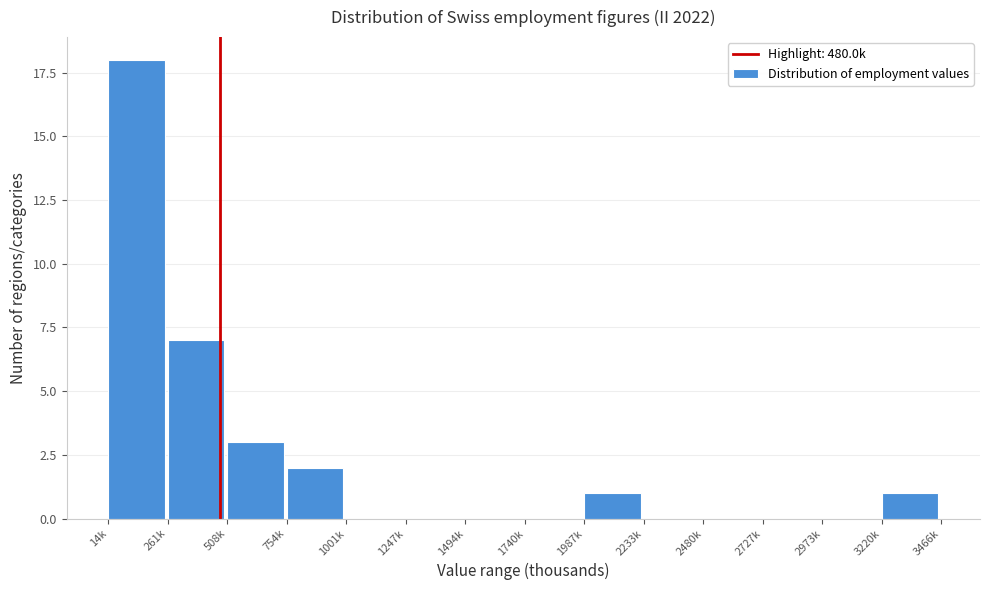

Reading left to right, transcribe all the data shown in this chart.

14k=18	261k=7	508k=3	754k=2	1001k=0	1247k=0	1494k=0	1740k=0	1987k=1	2233k=0	2480k=0	2727k=0	2973k=0	3220k=1